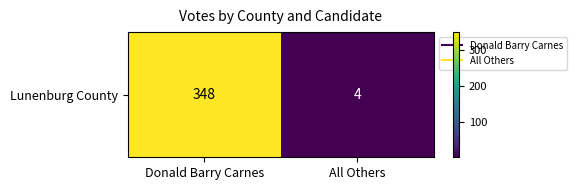

Is it true that the value at Donald Barry Carnes is 591?

False